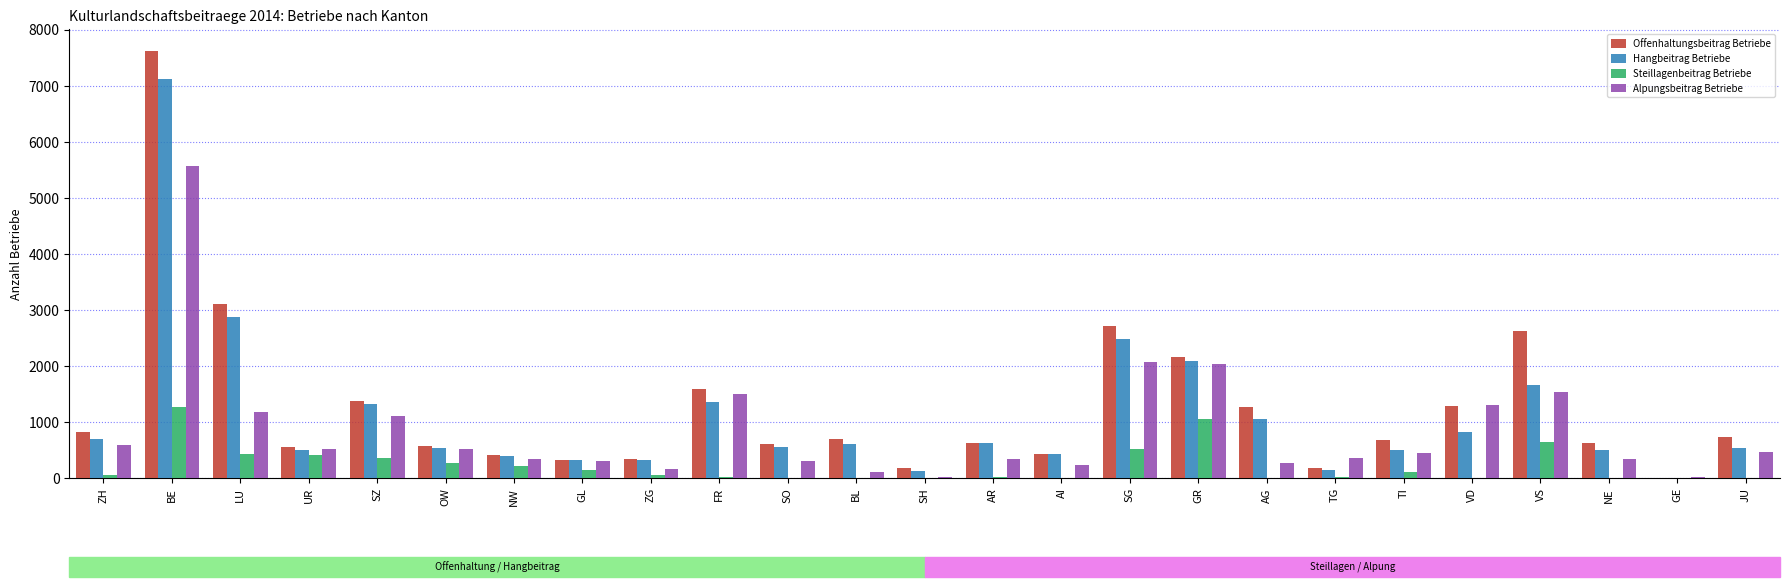

Is the value of Steillagenbeitrag Betriebe at SO greater than the value of Offenhaltungsbeitrag Betriebe at SZ?

No